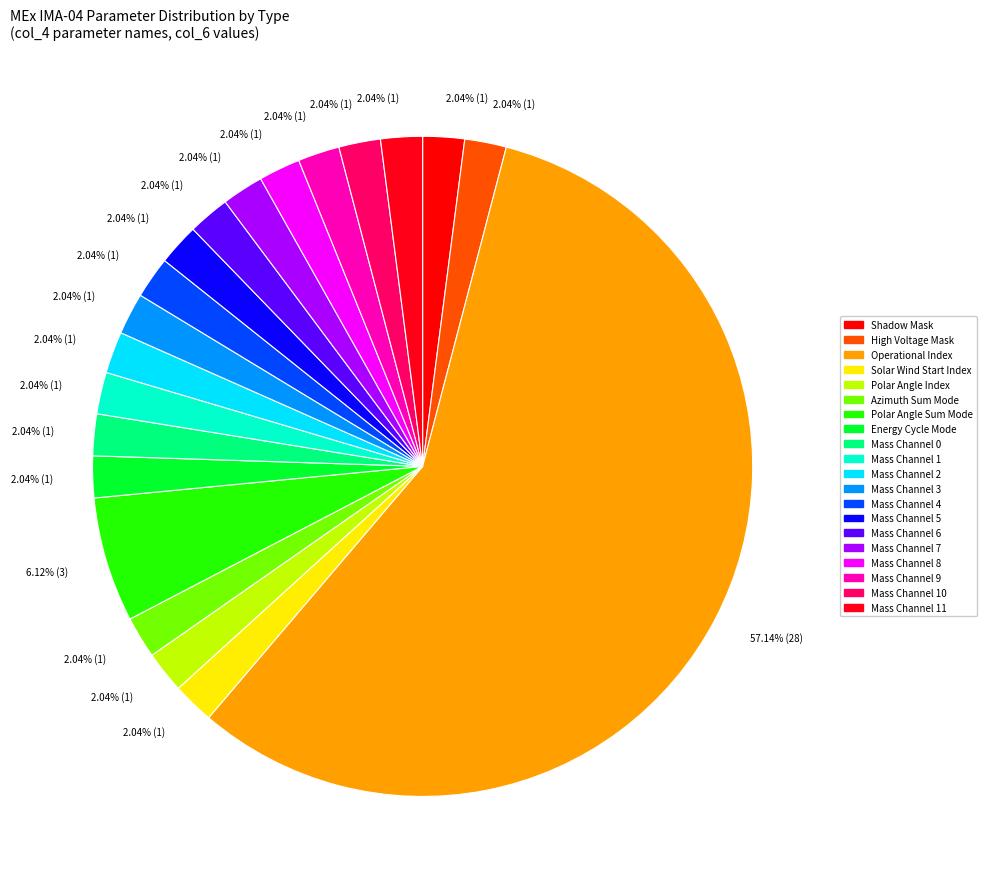

How many slices are in this pie chart?

20